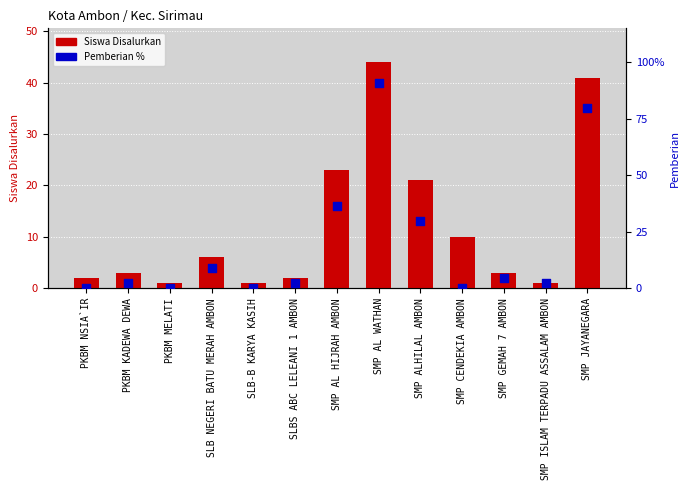

At which category is the sum across all series the highest?

SMP AL WATHAN